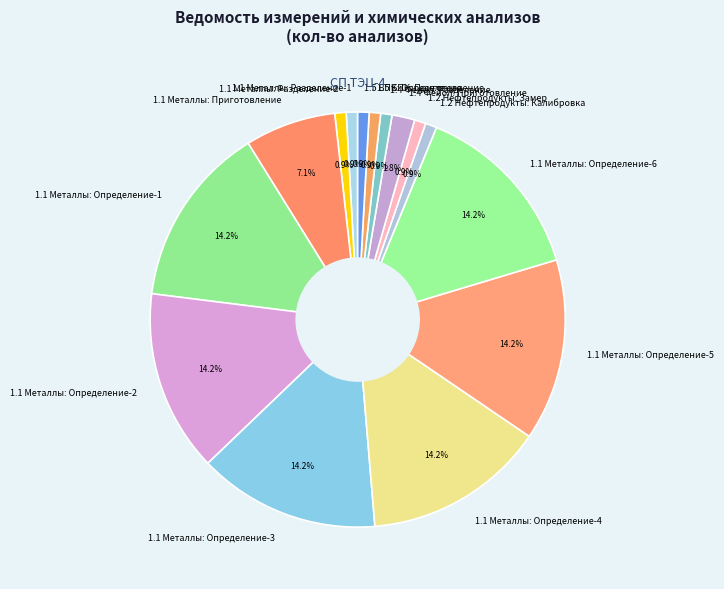

What percentage is NOT represented by 1.4 Фенол: Разделение?

99.1%